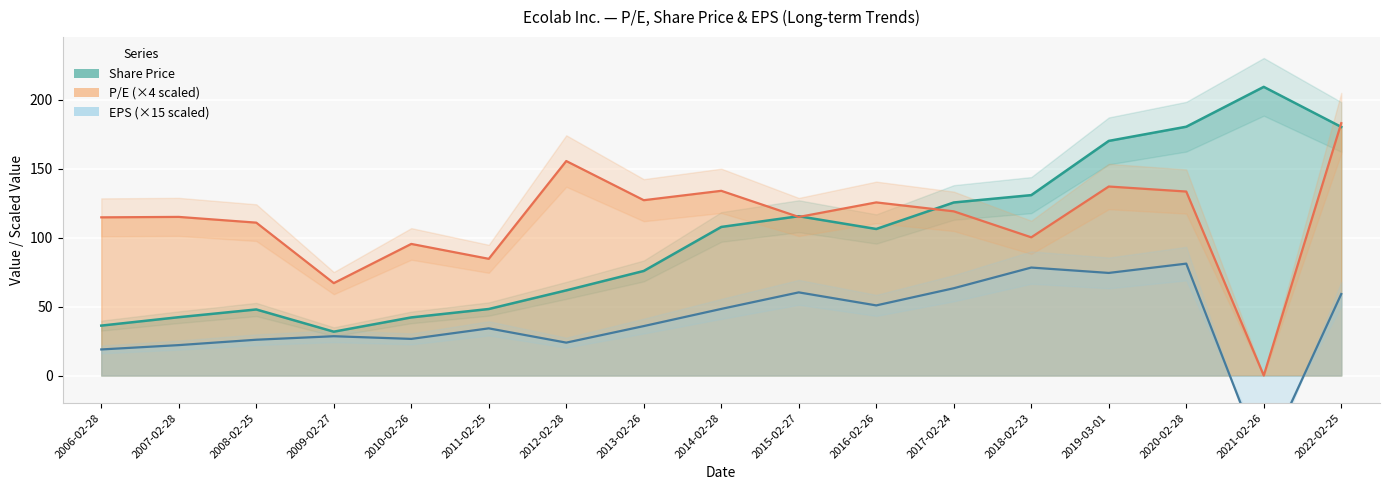

What is the difference between the second highest and minimum values in the P/E series?

155.6